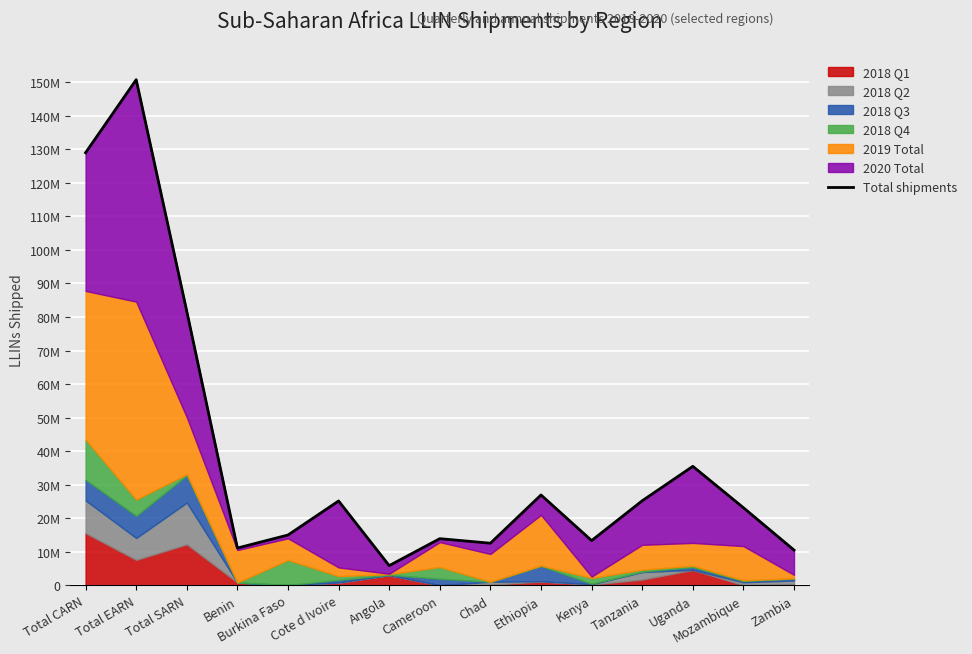

True or false: there are more than 1 points higher than both neighbors.

True